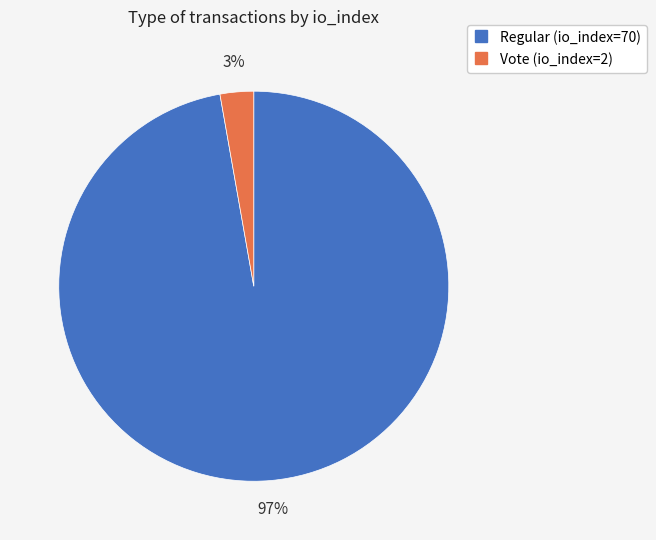

The Vote (io_index=2) slice represents 14% of the pie. True or false?

False